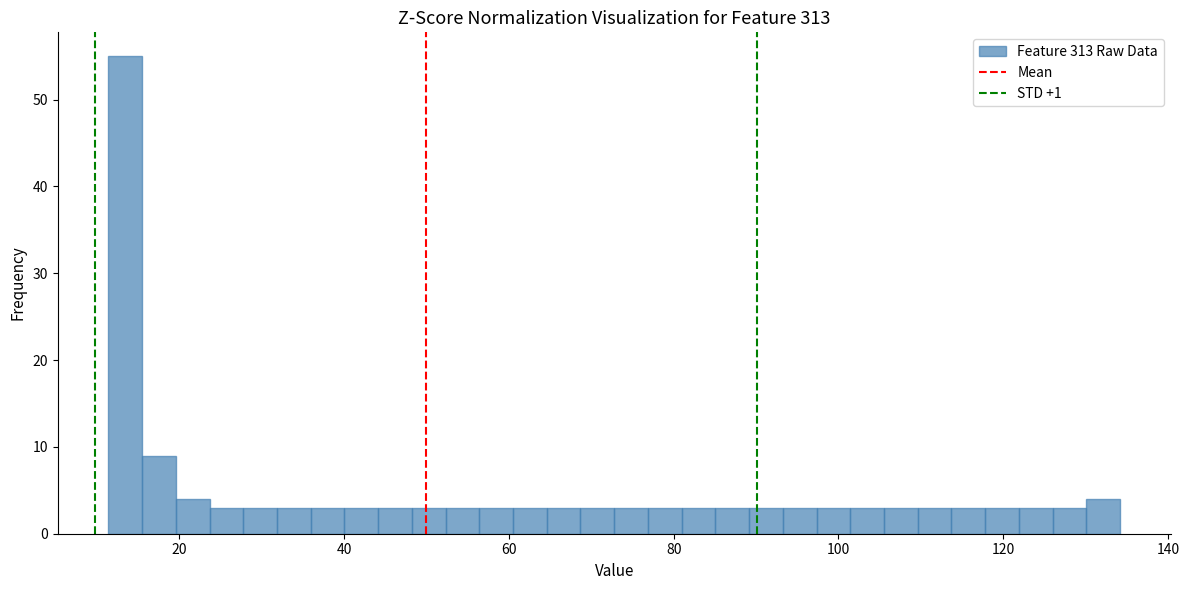

Read against the x-axis, roughly where is the centre of the tallest bar?

14